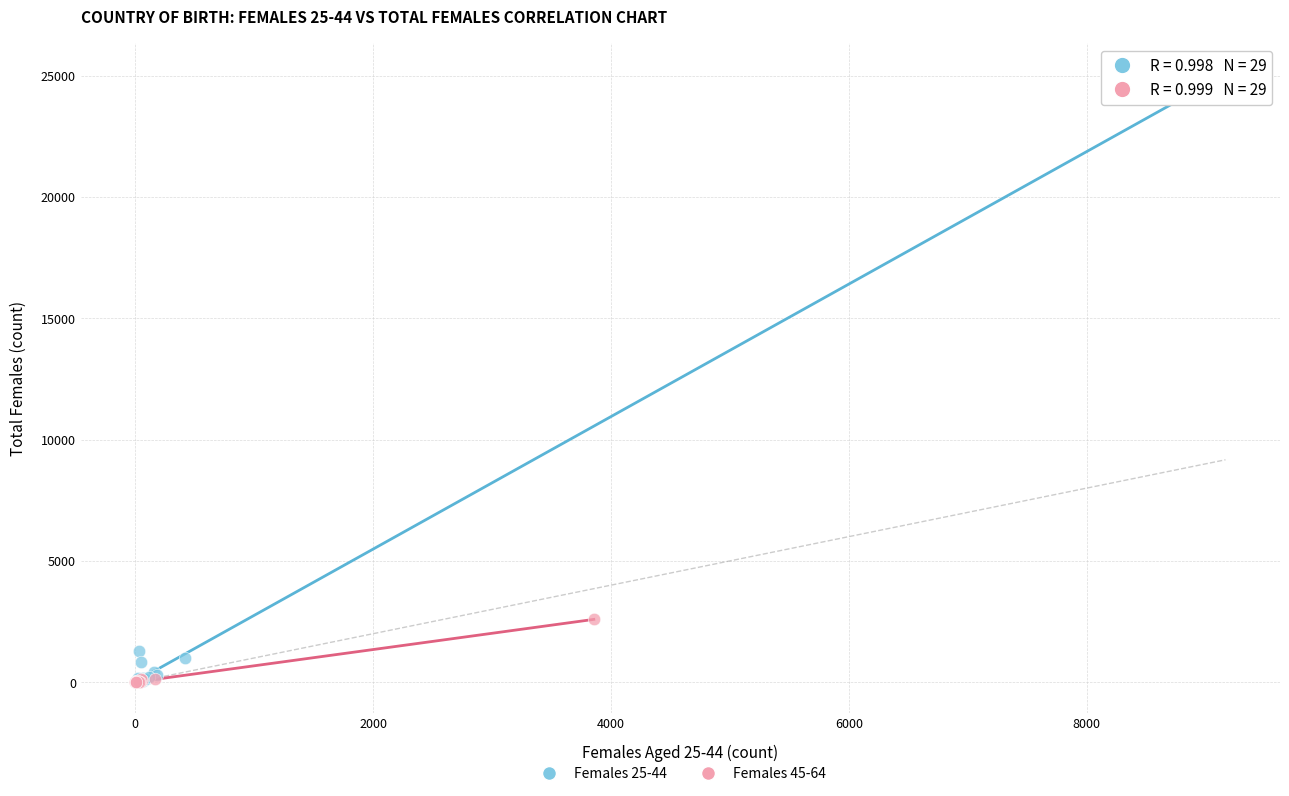

Which series has the largest Y range (max minus min)?

Females 25-44